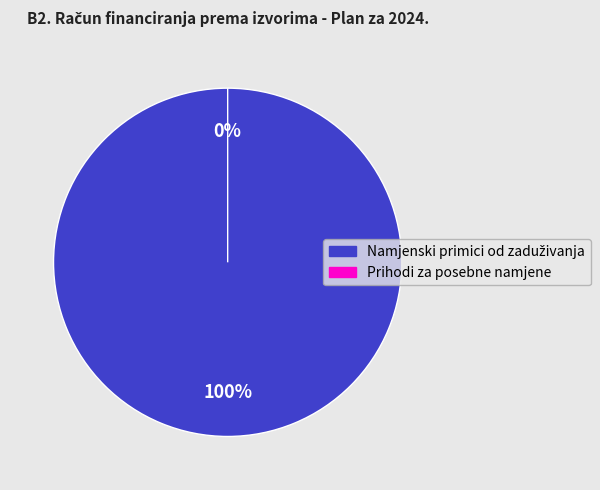

Count the number of slices in the pie.

2